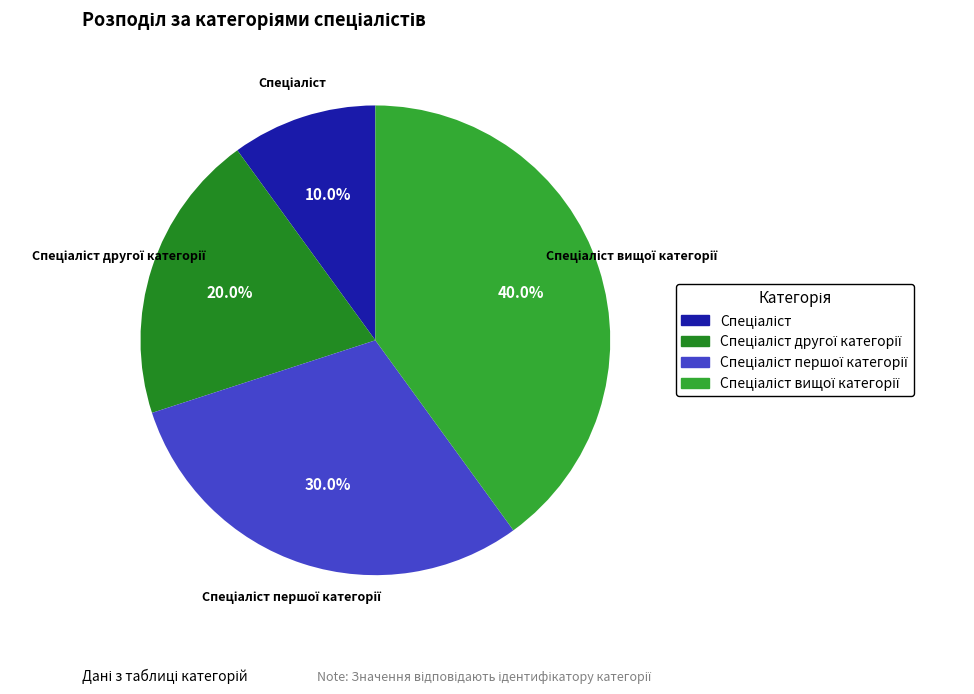

Is there a majority slice in this chart?

No